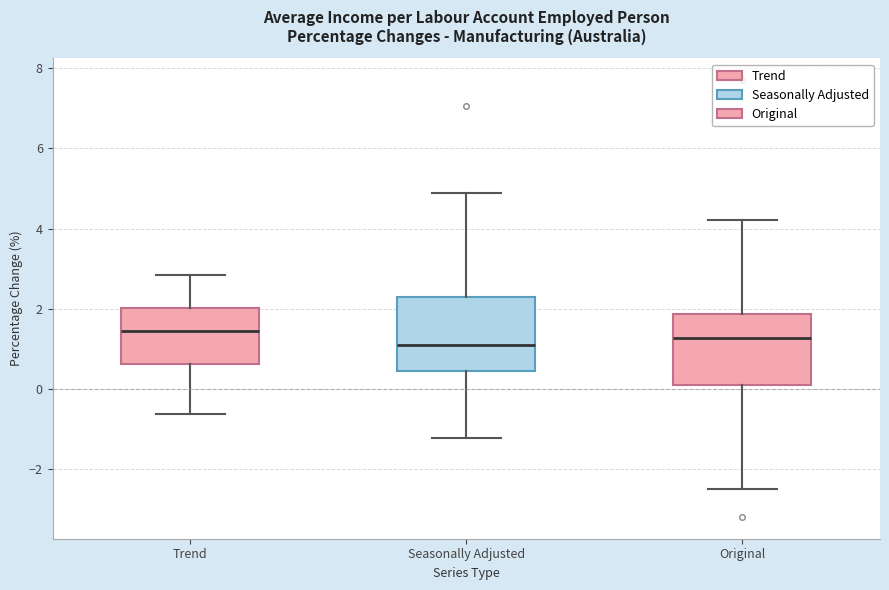

Reading left to right, read every box against the y-axis: the position of its median line, the range the box covers, and the ends of its whiskers. The values are not printed on the chart, so give them approximately, as read against the axis.

Trend: median 1.4, box 0.6 to 2.0, whiskers -0.6 to 2.8
Seasonally Adjusted: median 1.0, box 0.4 to 2.2, whiskers -1.2 to 4.8
Original: median 1.2, box 0.0 to 1.8, whiskers -2.6 to 4.2